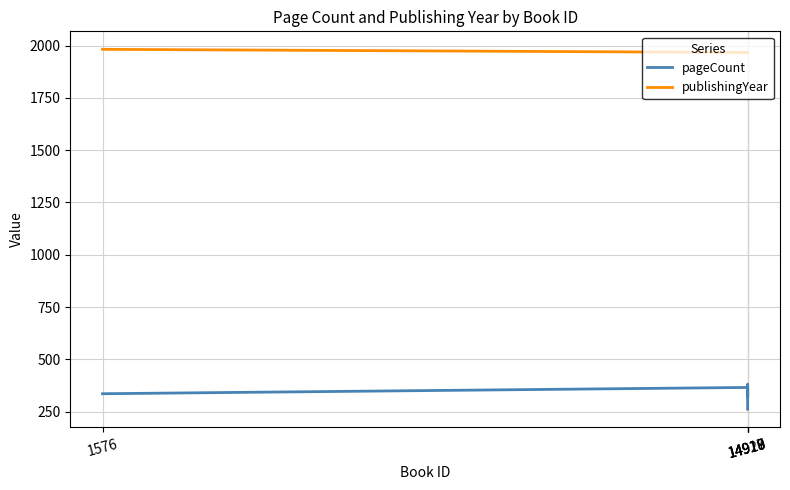

Reading left to right, what are all the values shown in this chart?

pageCount: 14917=262	14918=382	14919=320	14920=366	1576=336
publishingYear: 14917=1967	14918=1966	14919=1967	14920=1967	1576=1982